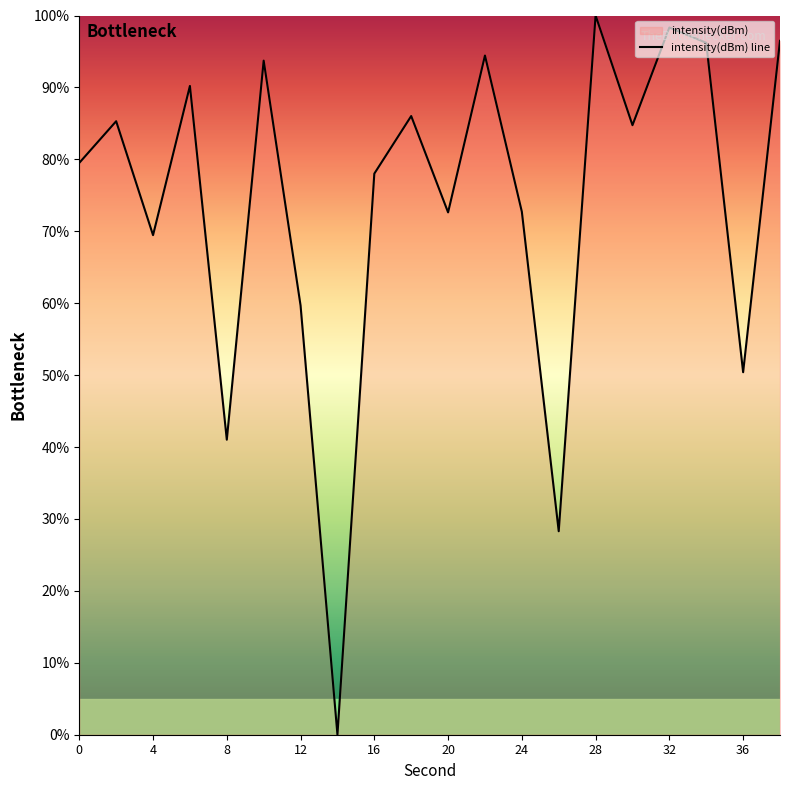

What is the difference between the second highest and minimum values?

98.3